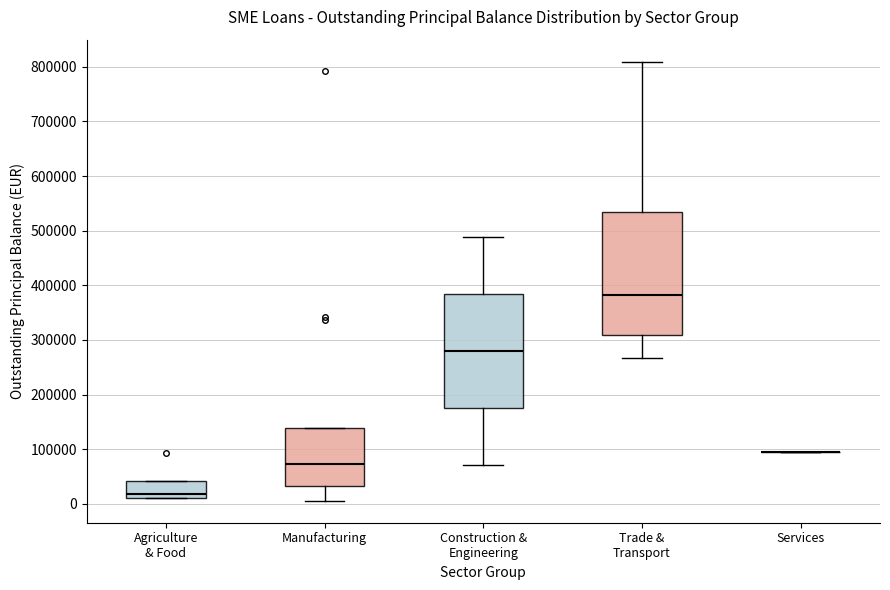

Which box is the tallest, from its lower edge to its upper edge?

Trade & Transport